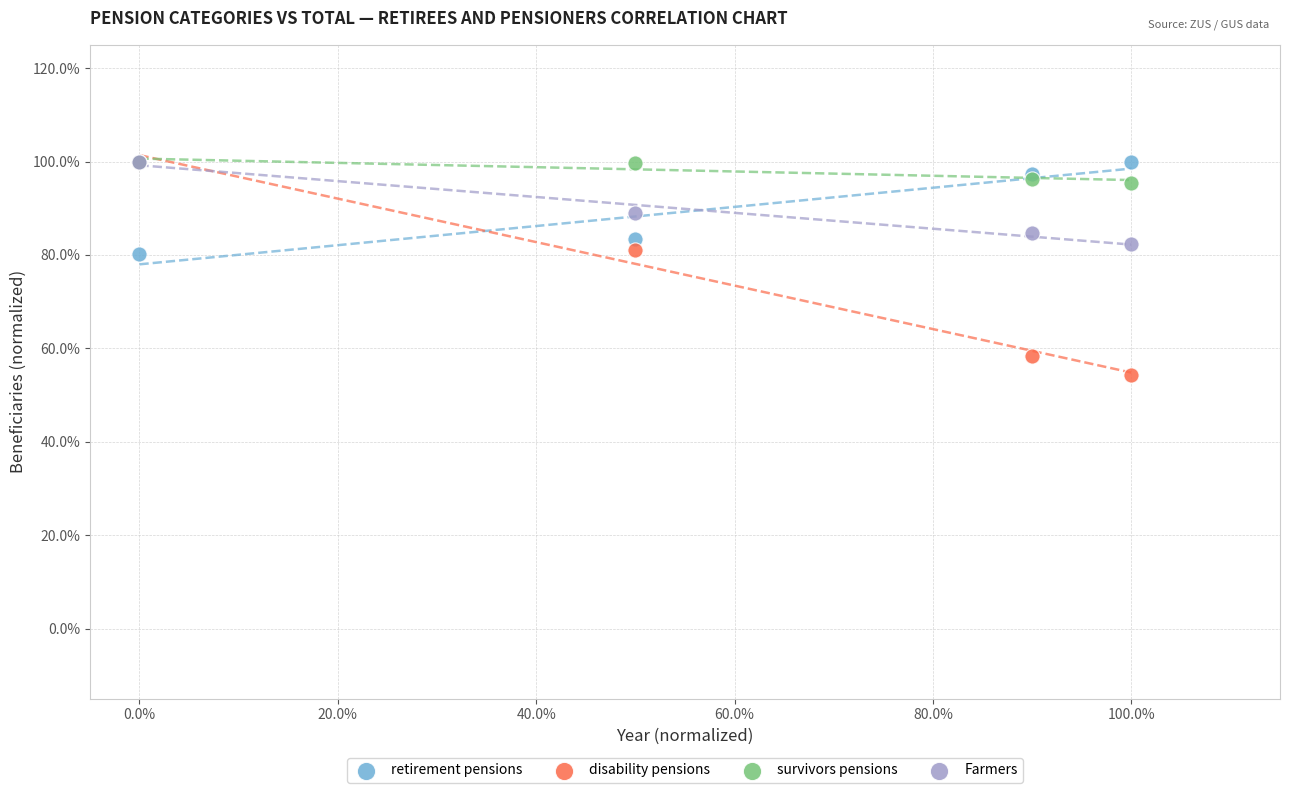

What are all the series names shown in the legend?

retirement pensions, disability pensions, survivors pensions, Farmers